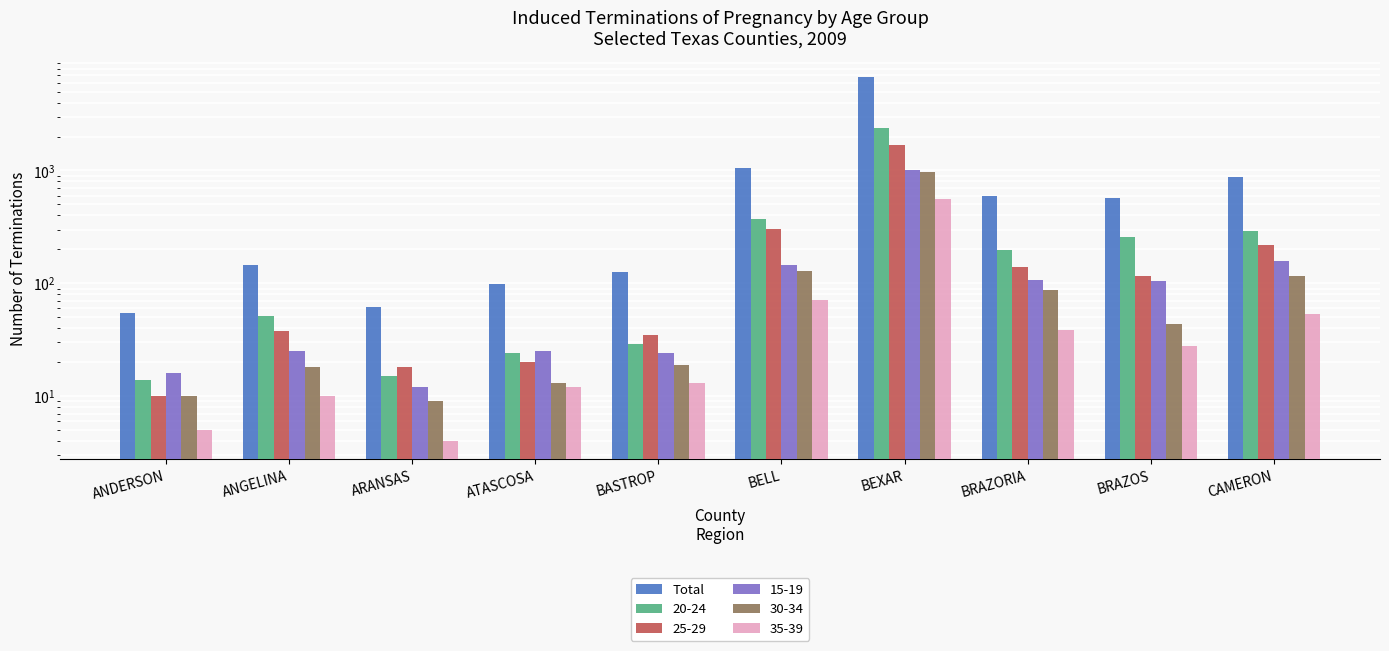

What is the minimum value shown in the chart?

55